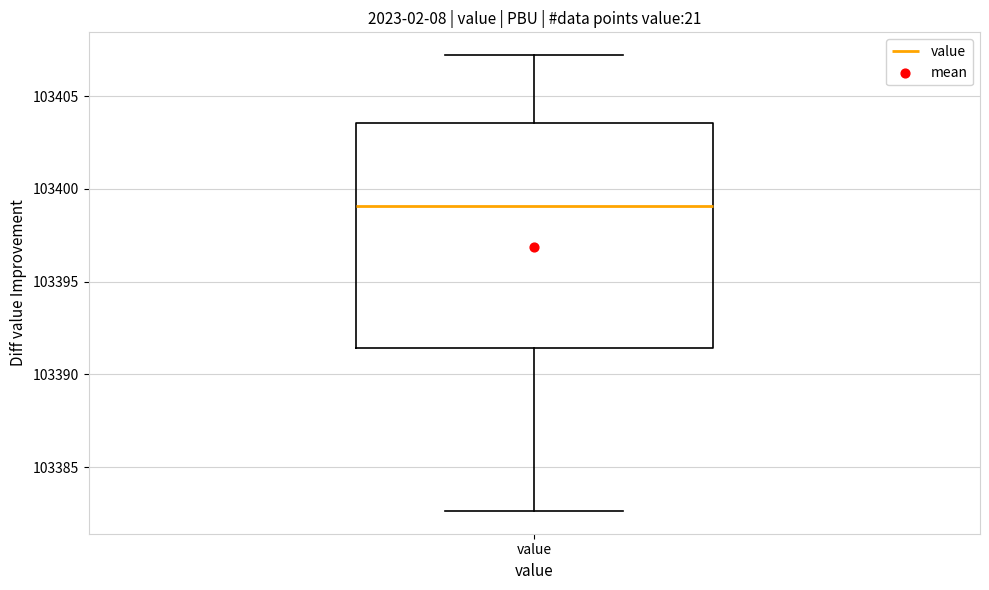

Where is the lower edge of the box for value on the y-axis? The values are not printed on the chart, so give them approximately, as read against the axis.

103391.5